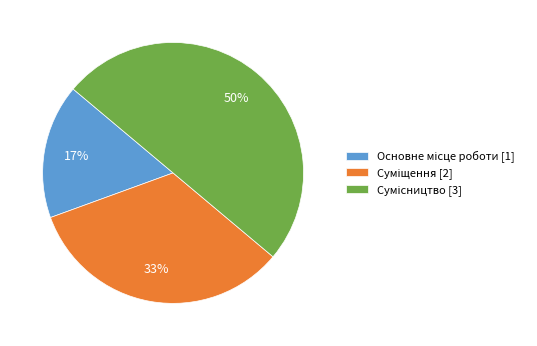

To the nearest percent, what is the average slice percentage?

33%